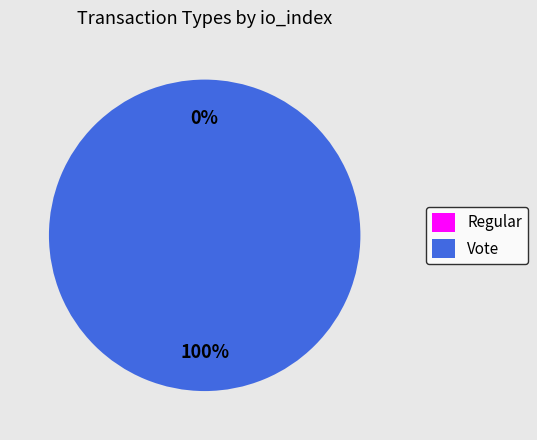

Is it true that Regular is 0% of the pie?

True